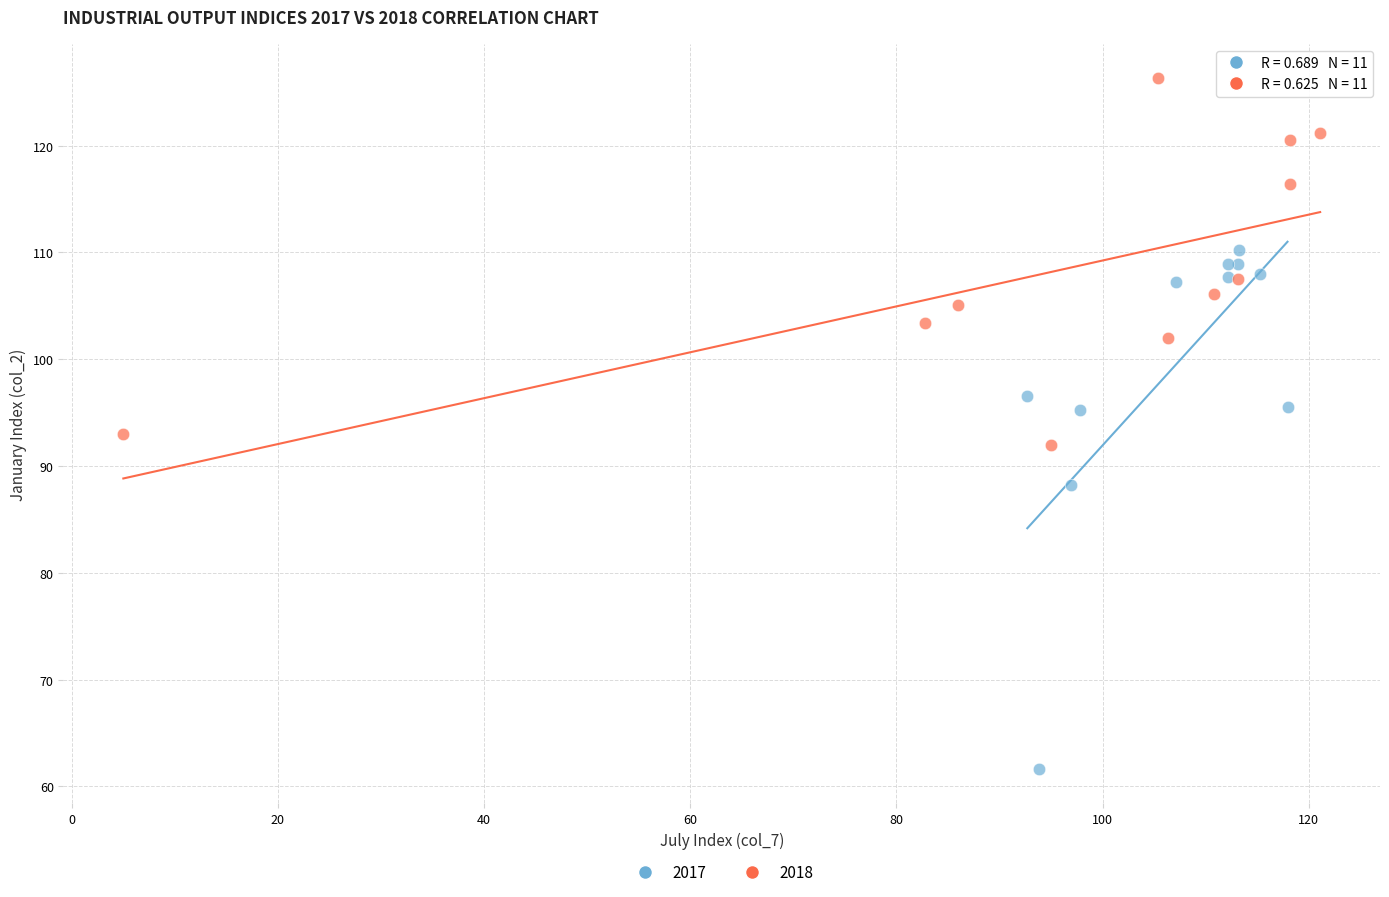

Which series contains the lowest Y value?

2017